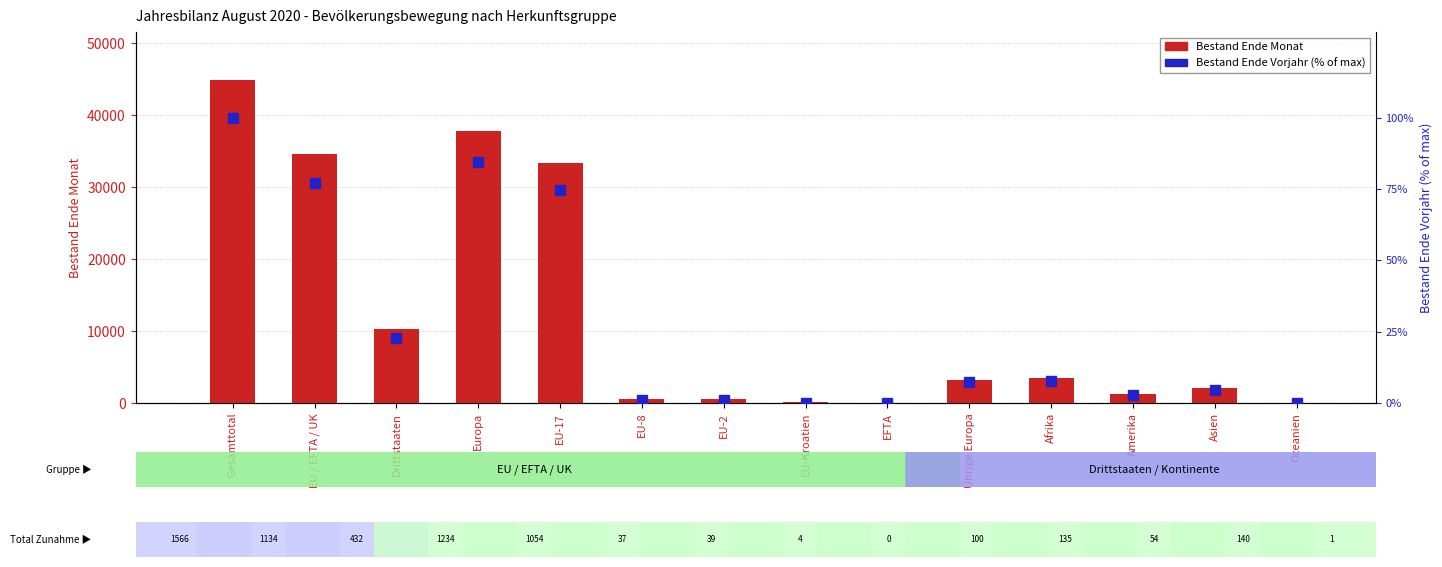

Rank the series by their maximum value, from highest to lowest.

Bestand Ende Monat, Bestand Ende Vorjahr (% of max)